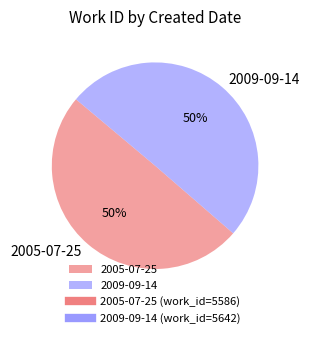

Do 2009-09-14 and 2005-07-25 together represent more than half of the pie?

Yes